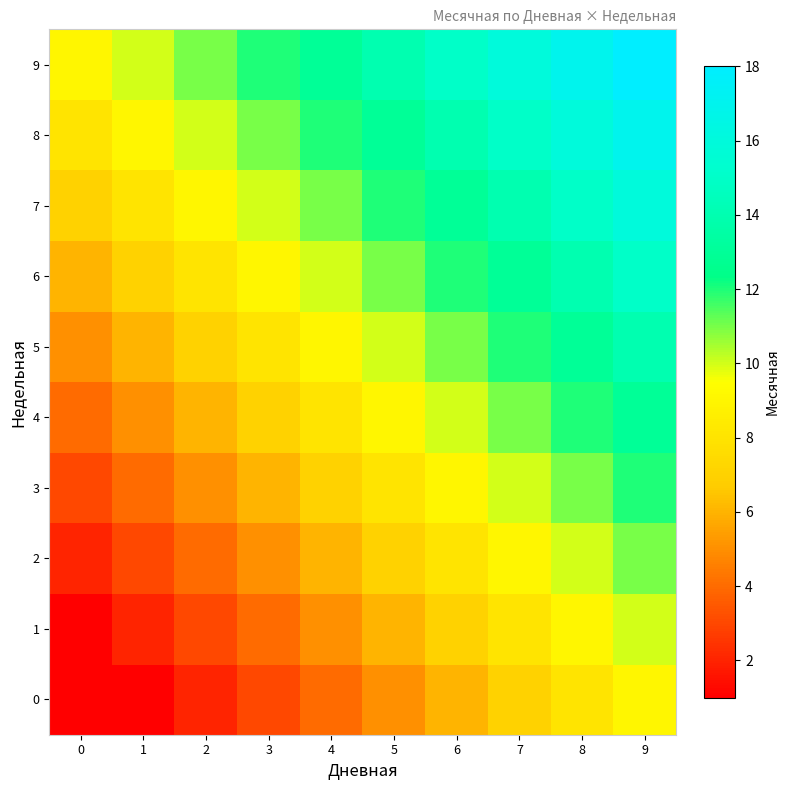

Rank the series at 0 from highest to lowest value.

9, 8, 7, 6, 5, 4, 3, 2, 0, 1